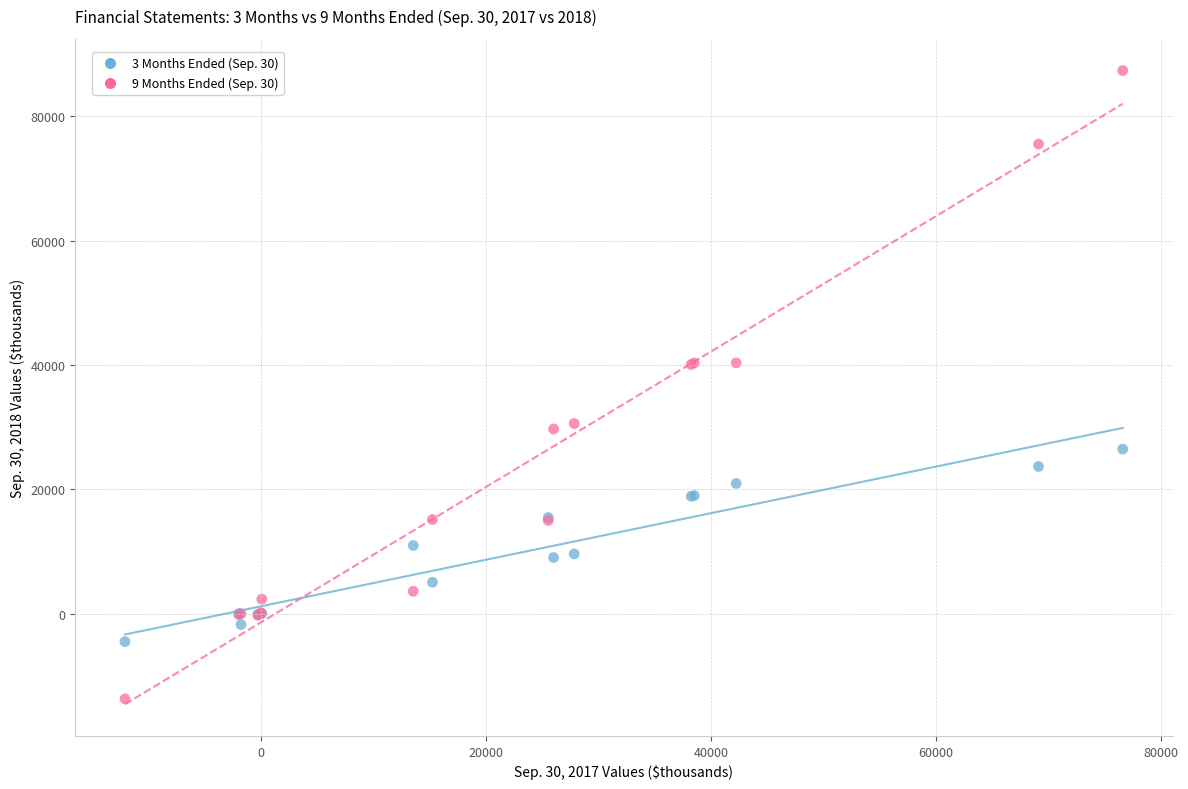

Which series reaches the maximum Y coordinate?

9 Months Ended (Sep. 30)